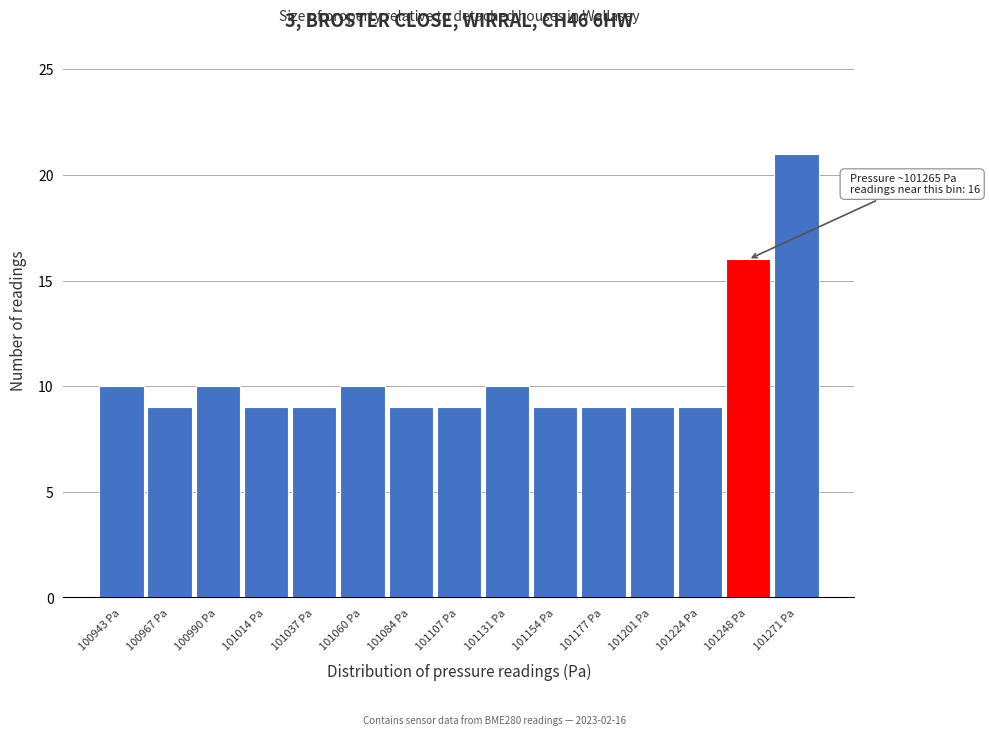

Reading left to right, list all the values displayed in this chart.

10	9	10	9	9	10	9	9	10	9	9	9	9	16	21